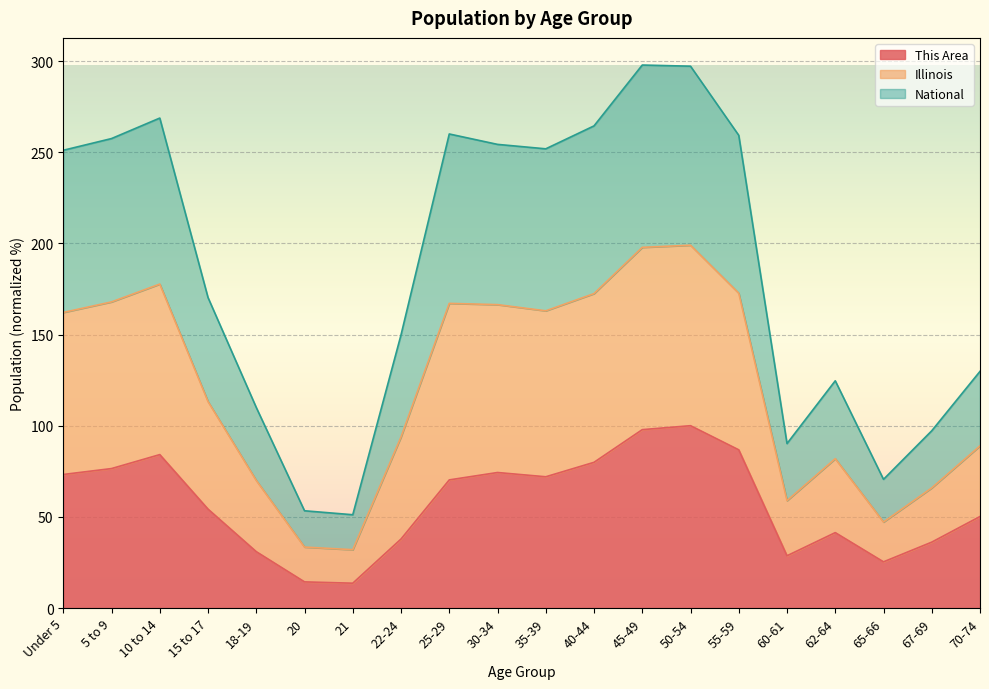

What is the label of the 14th point from the right?

21